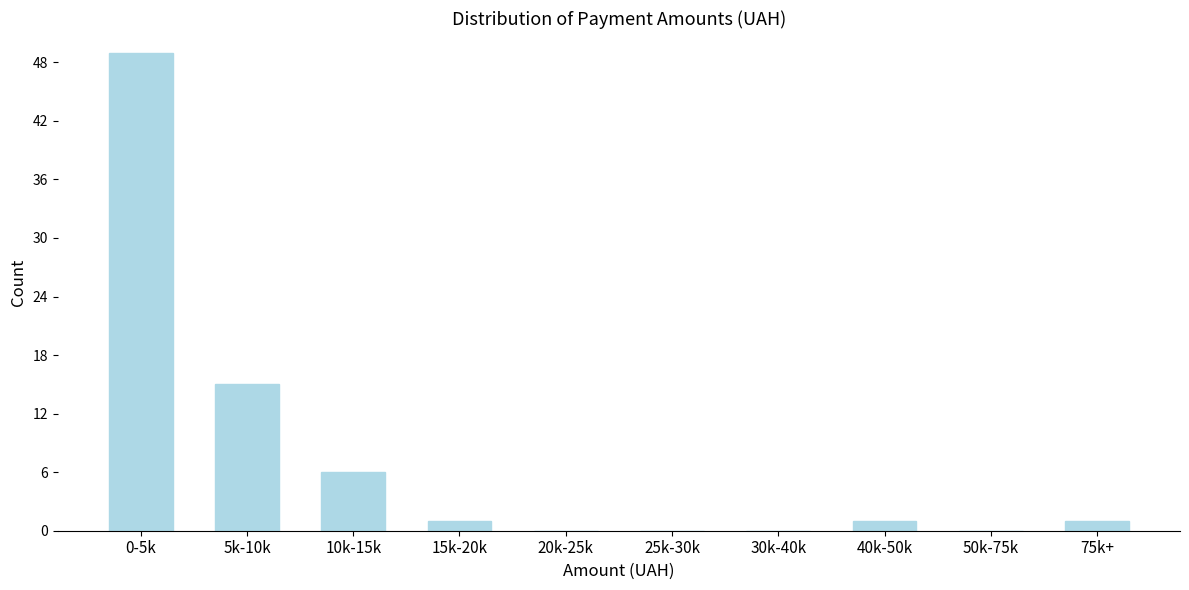

Reading left to right, what are all the values shown in this chart?

0-5k=49	5k-10k=15	10k-15k=6	15k-20k=1	20k-25k=0	25k-30k=0	30k-40k=0	40k-50k=1	50k-75k=0	75k+=1